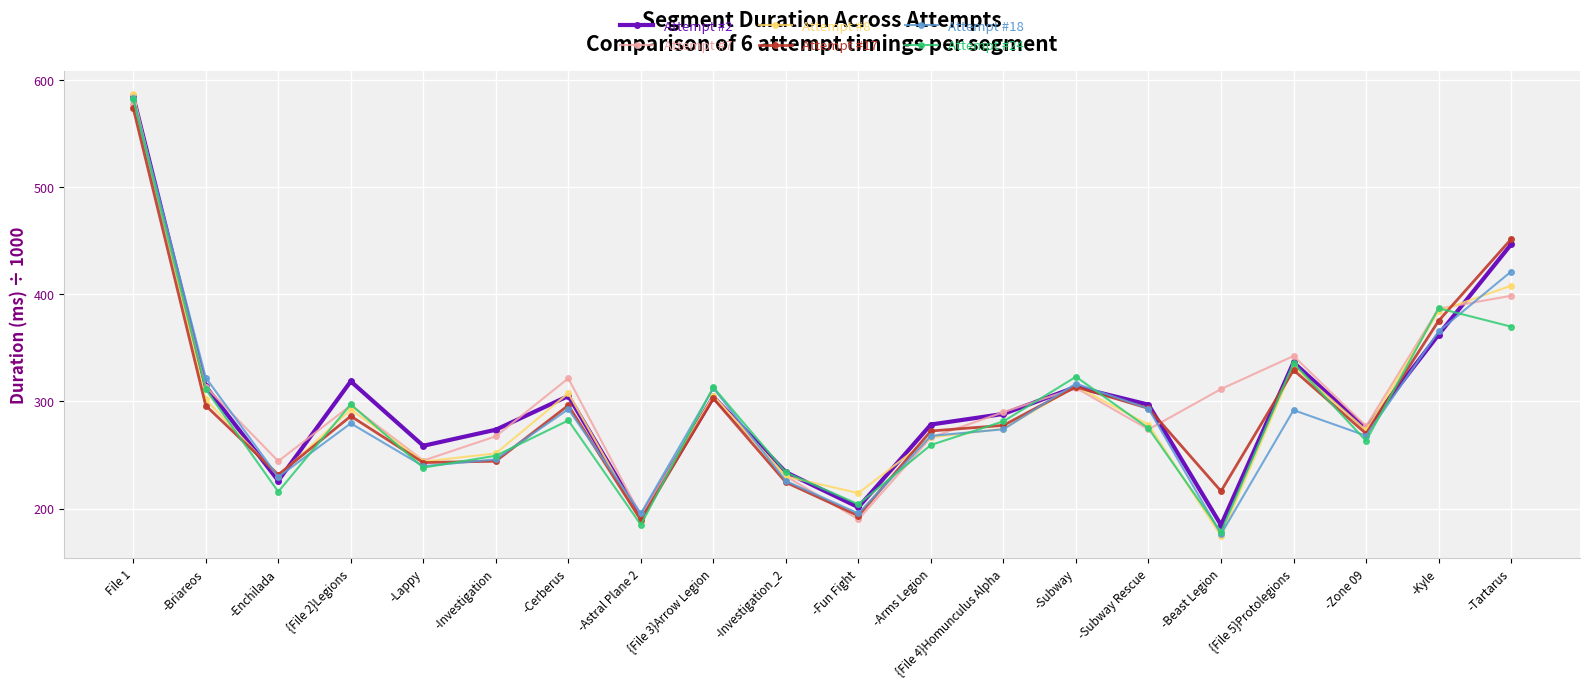

How many categories are shown in the chart?

20